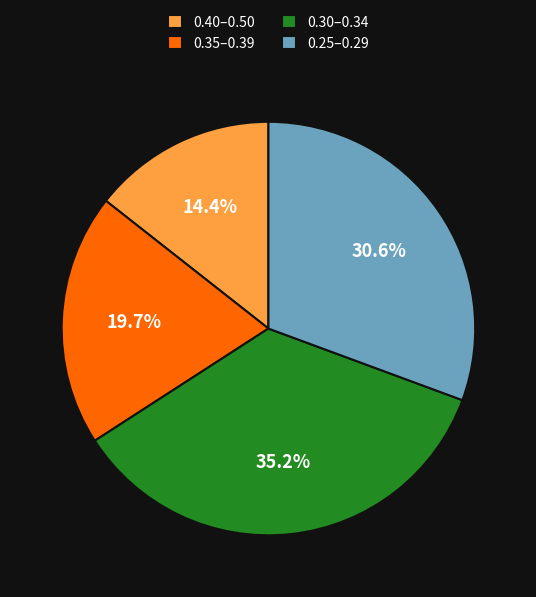

Rank the categories by value from highest to lowest.

0.30–0.34, 0.25–0.29, 0.35–0.39, 0.40–0.50